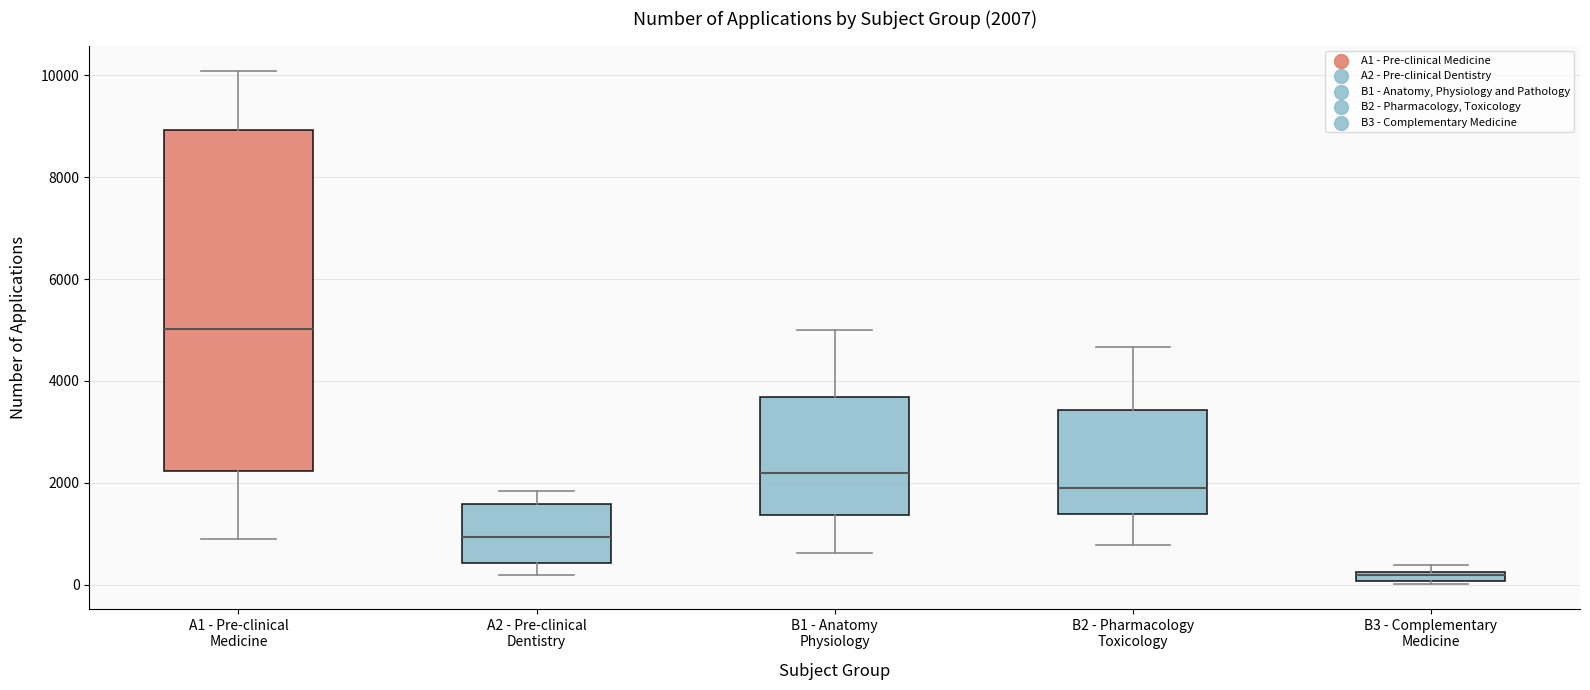

Comparing the boxes themselves (not the whiskers), which one is the tallest?

A1 - Pre-clinical Medicine